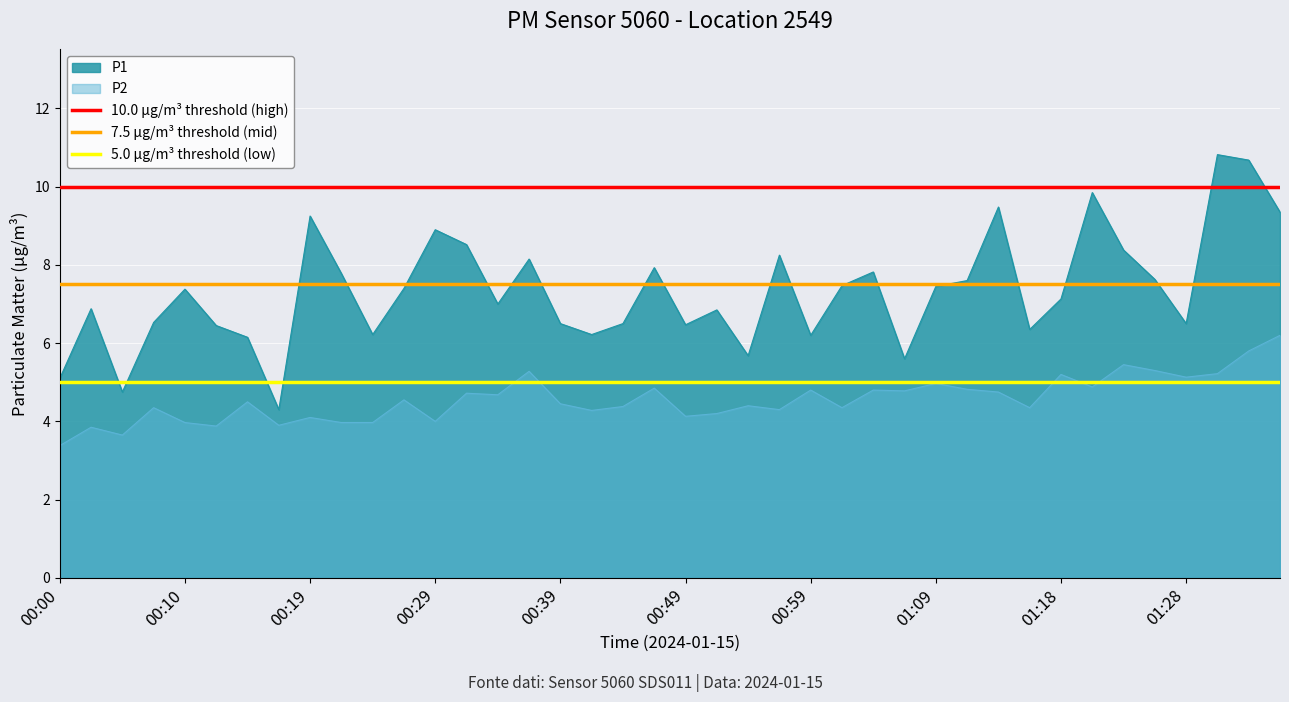

What is the maximum value for P1?

10.8